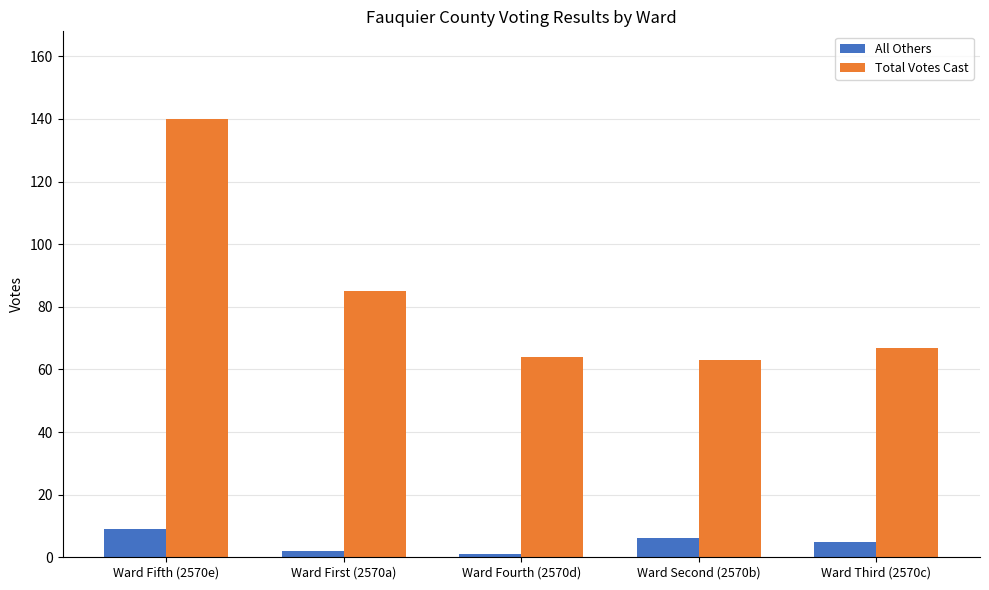

At which label does Total Votes Cast reach its peak?

Ward Fifth (2570e)